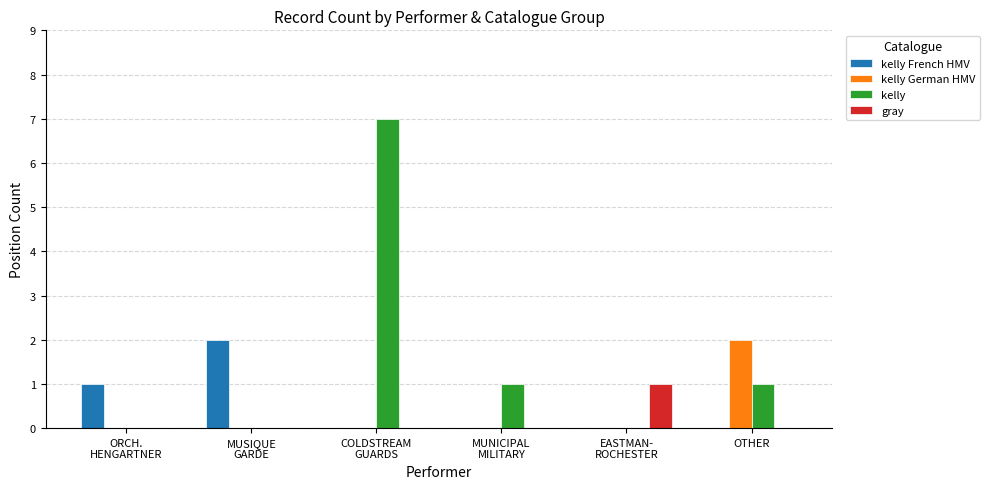

What is the spread (max minus min) of values at EASTMAN-
ROCHESTER?

1